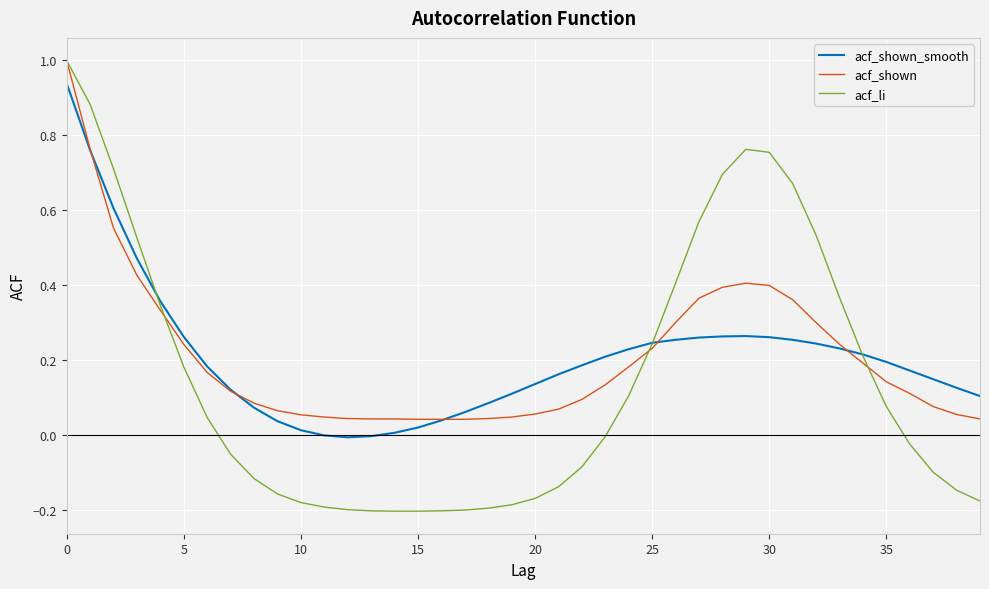

Which series has the largest range (max minus min)?

acf_li